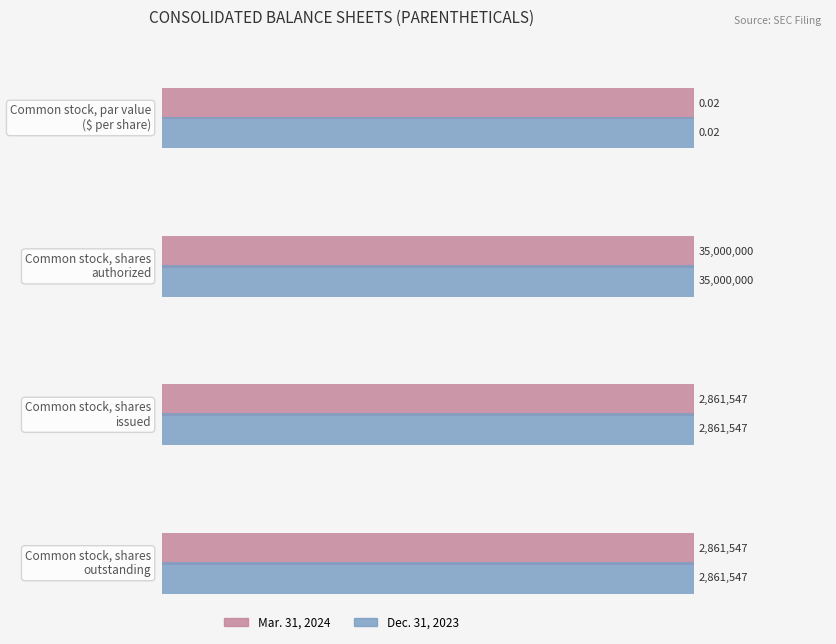

List the series in order of their peak value, highest first.

Mar. 31, 2024, Dec. 31, 2023